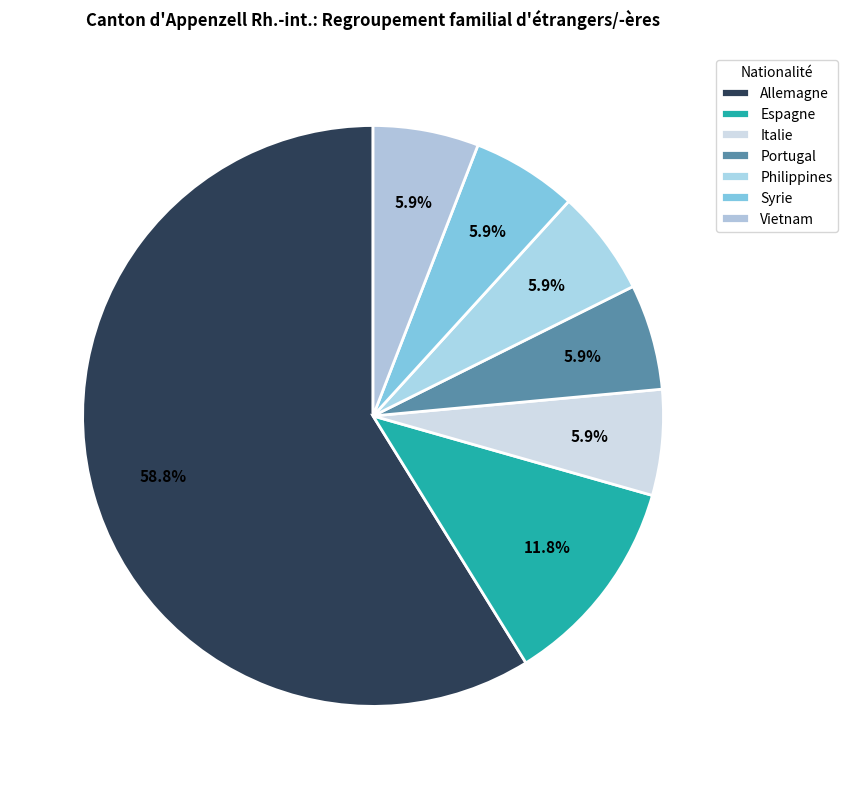

Combined, what portion of the pie is Espagne and Portugal?

17.6%